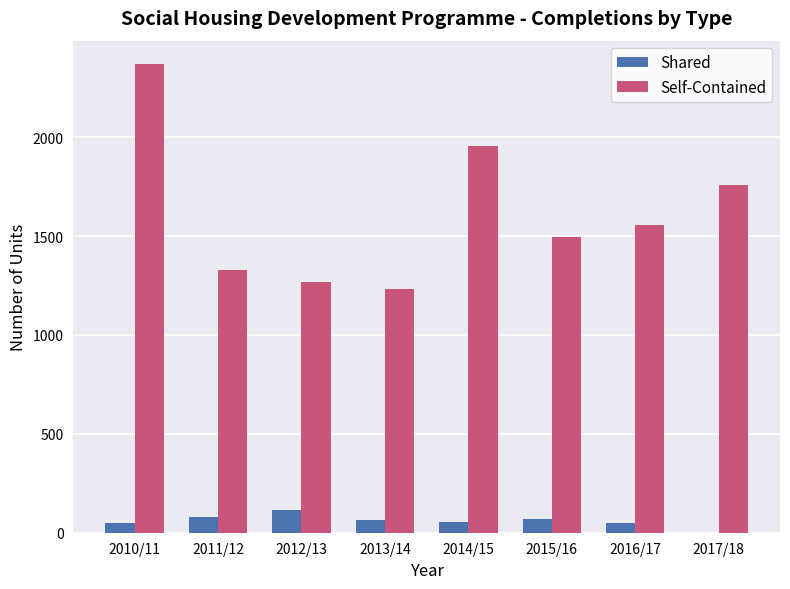

True or false: Self-Contained has a value of 610 at 2012/13.

False